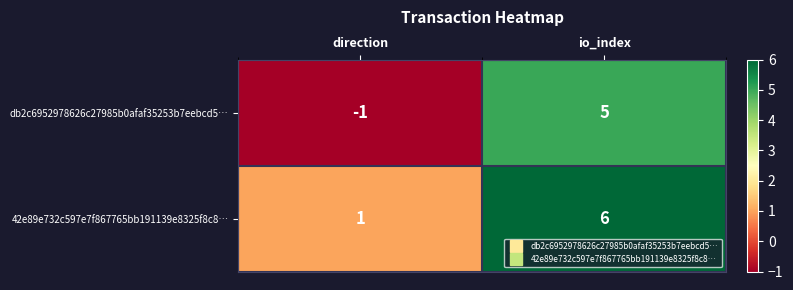

Which category has the lowest value across all series?

direction